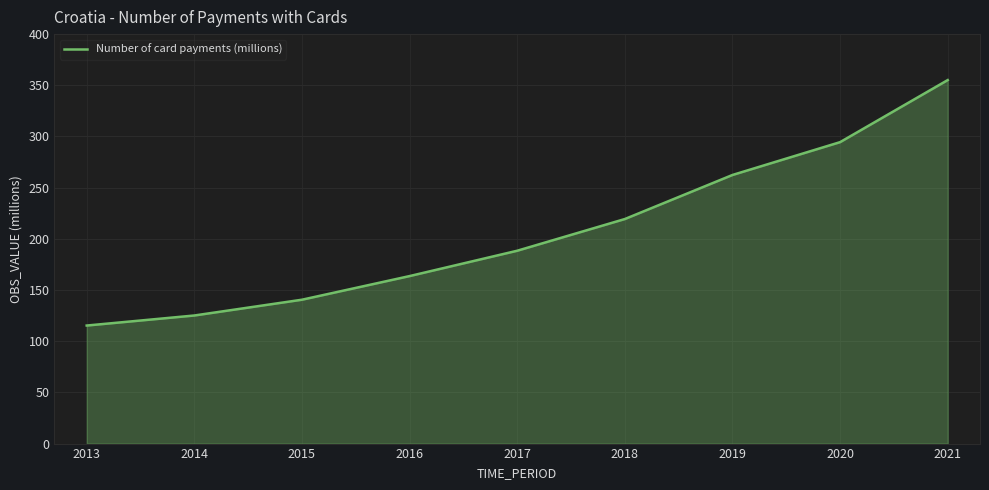

What is the ratio of the value at 2013 to the value at 2020?

0.4